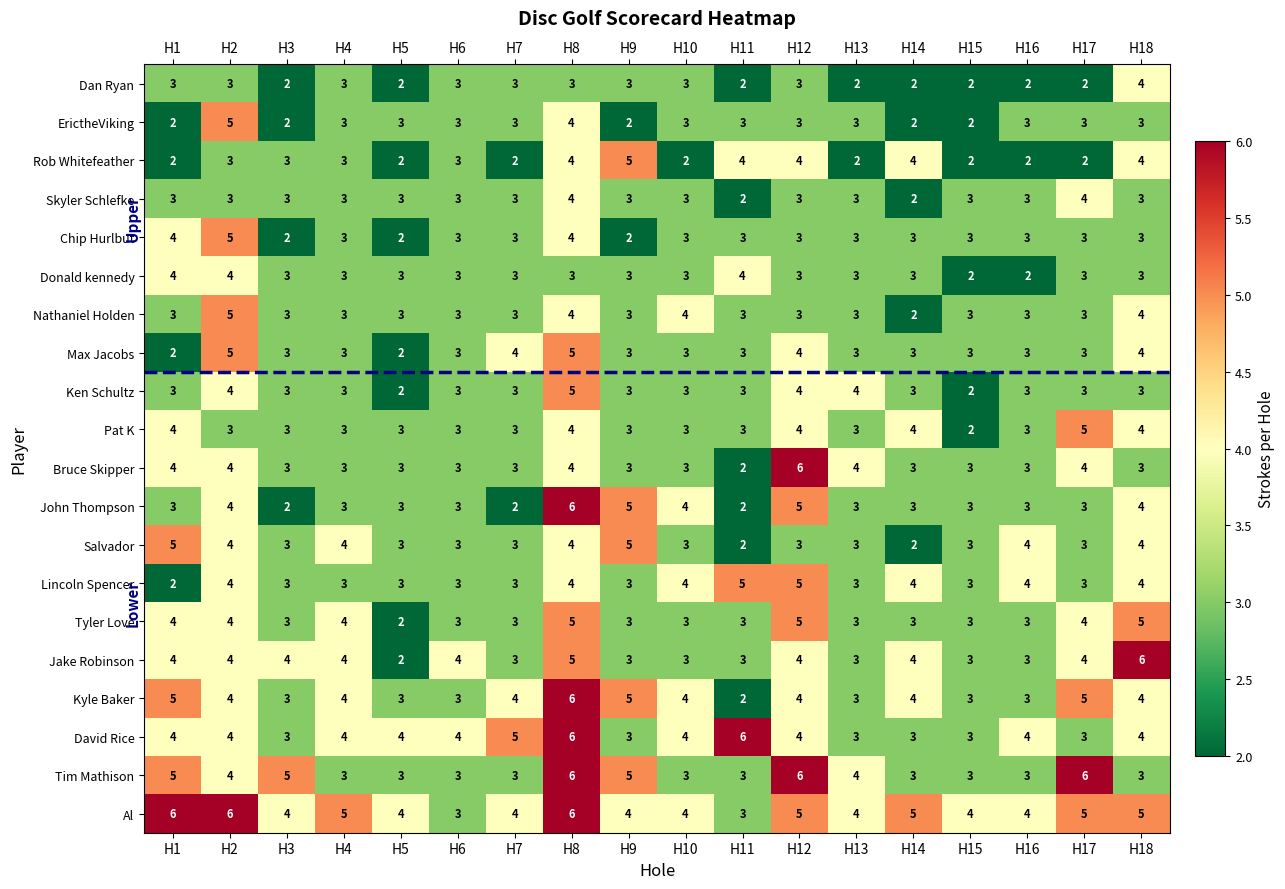

Count the Nathaniel Holden values in the range 3 to 4.

16